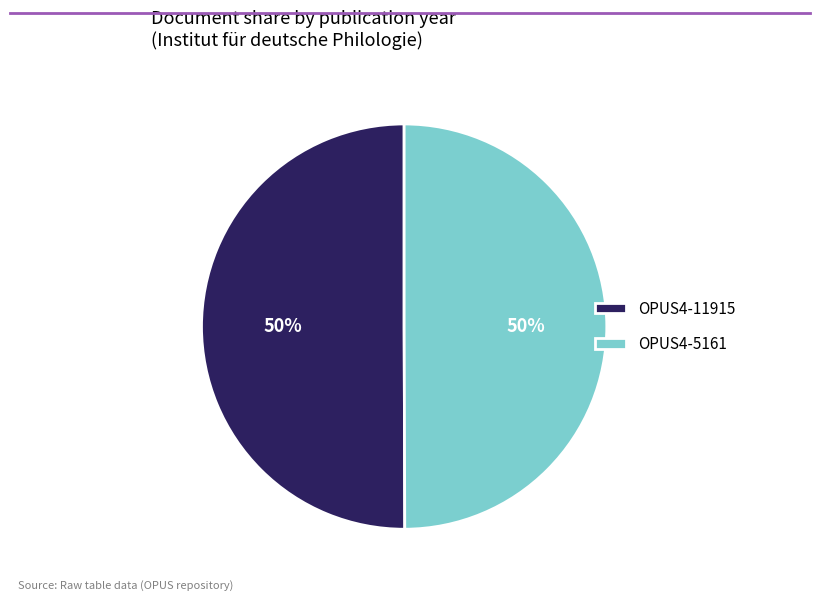

Is the sum of OPUS4-11915 and OPUS4-5161 greater than half?

Yes